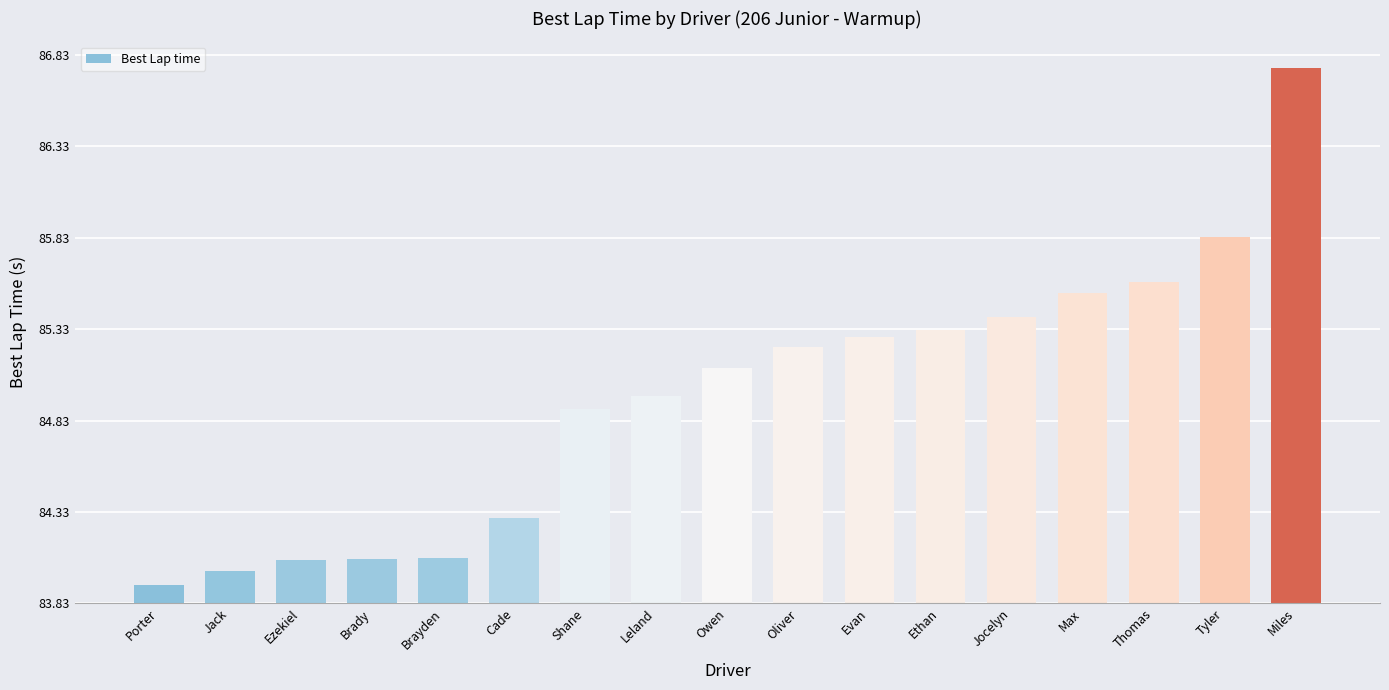

List the labels in order of value, largest first.

Miles, Tyler, Thomas, Max, Jocelyn, Ethan, Evan, Oliver, Owen, Leland, Shane, Cade, Brayden, Brady, Ezekiel, Jack, Porter